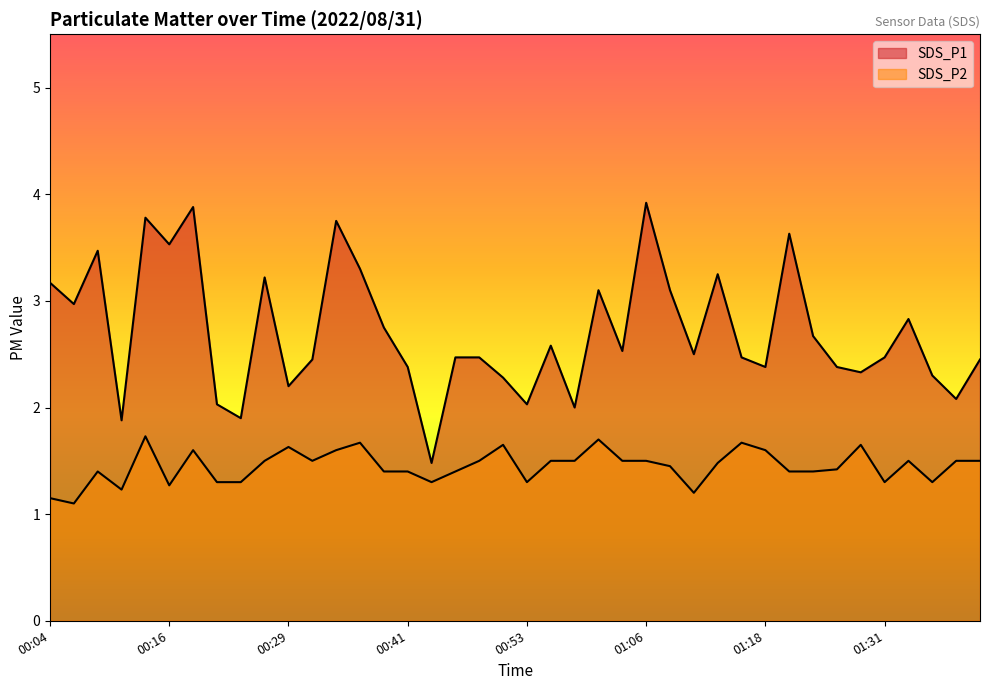

What is the spread (max minus min) of values at 00:24?

0.6